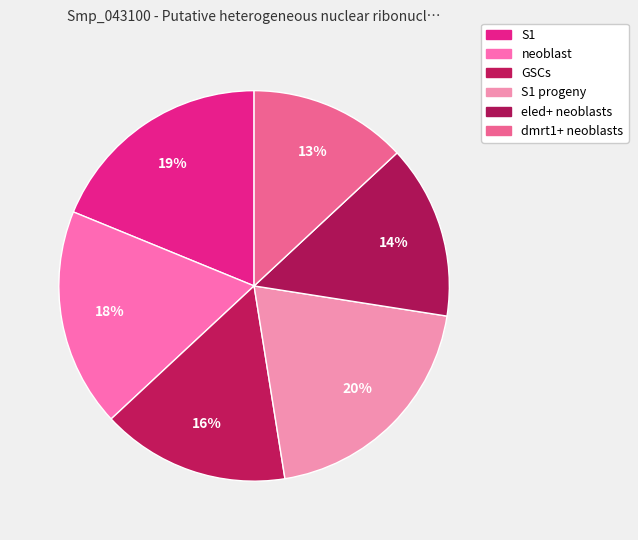

Is there a majority slice in this chart?

No